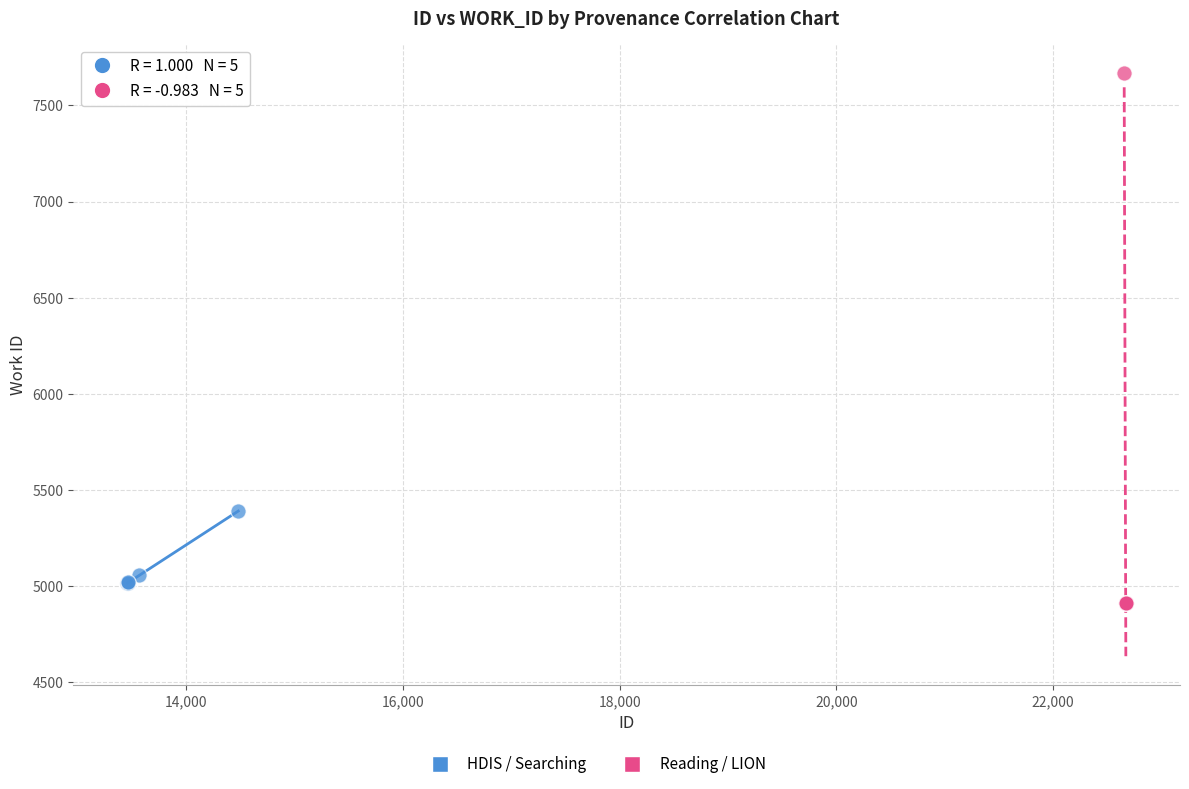

Which series reaches the maximum Y coordinate?

Reading / LION